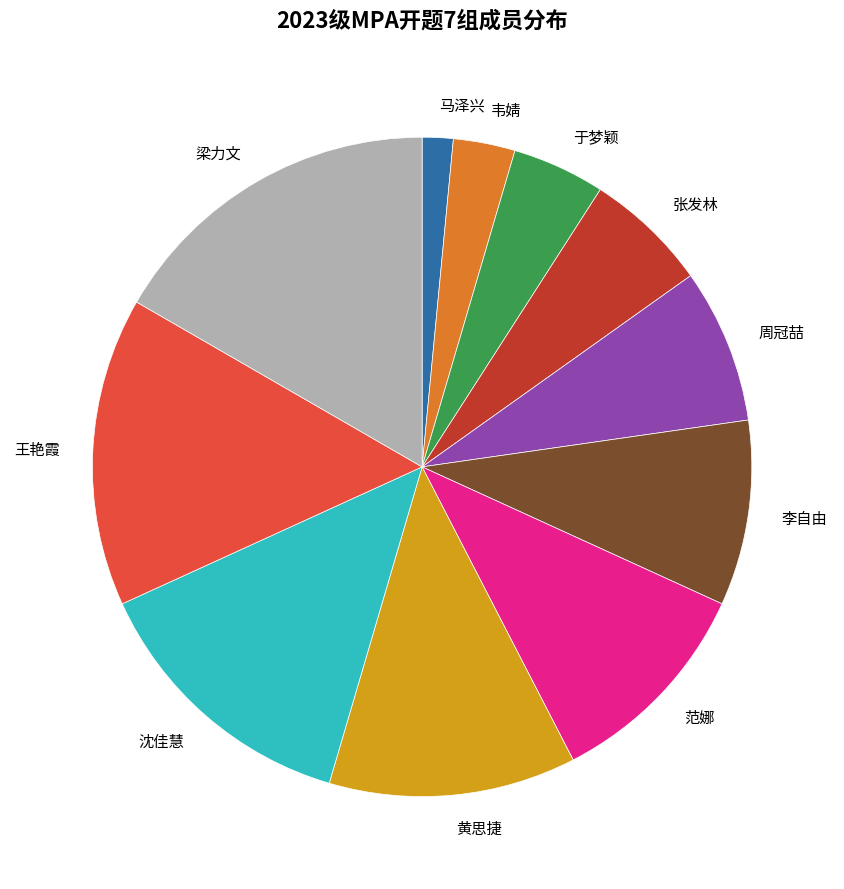

Is 李自由 the majority of the pie?

No